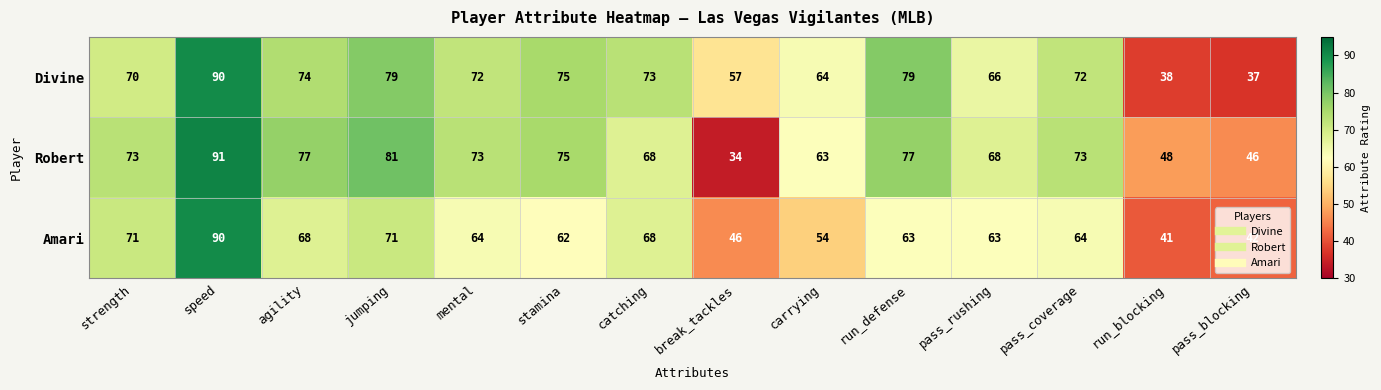

At which category is the sum across all series the highest?

speed